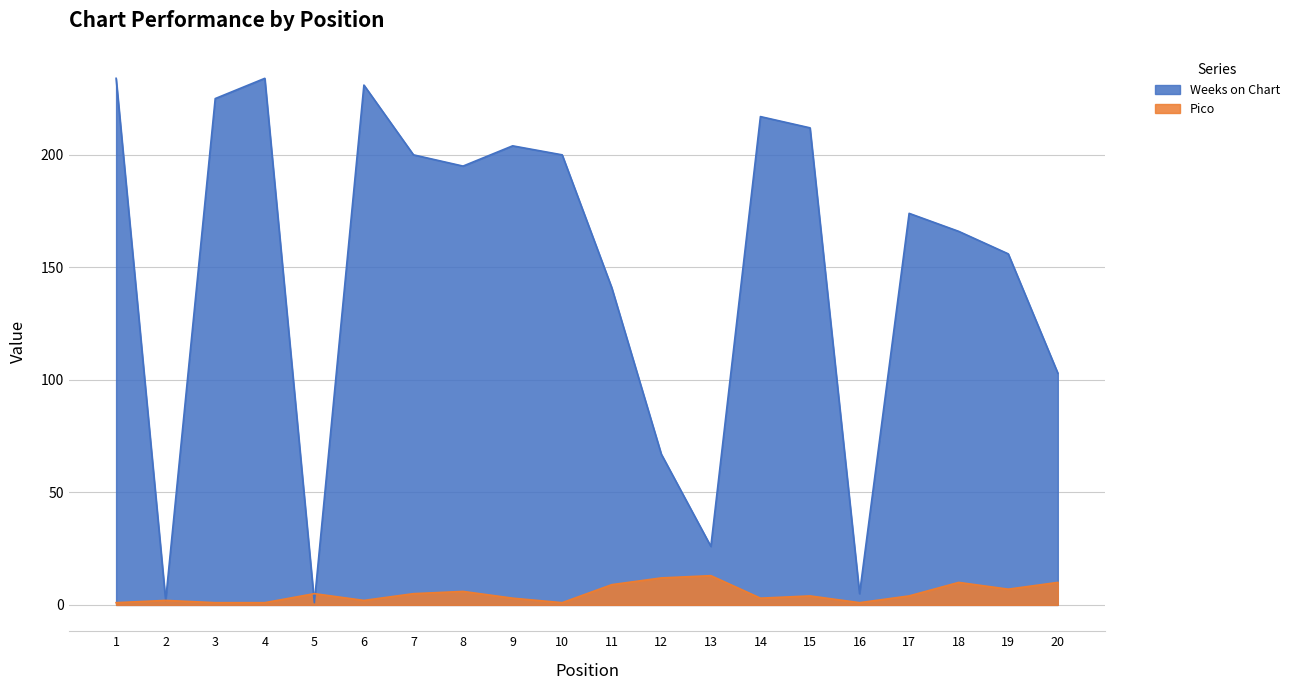

What are all the series names shown in the legend?

Weeks on Chart, Pico